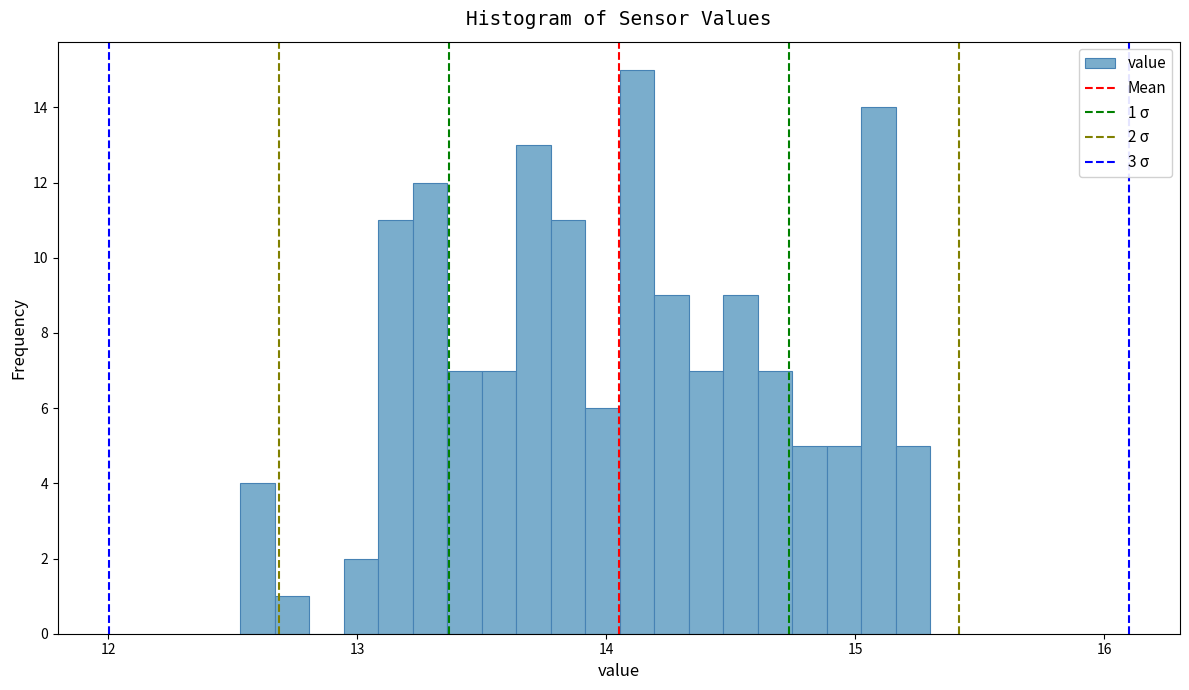

Read against the x-axis, roughly where is the centre of the tallest bar?

14.1